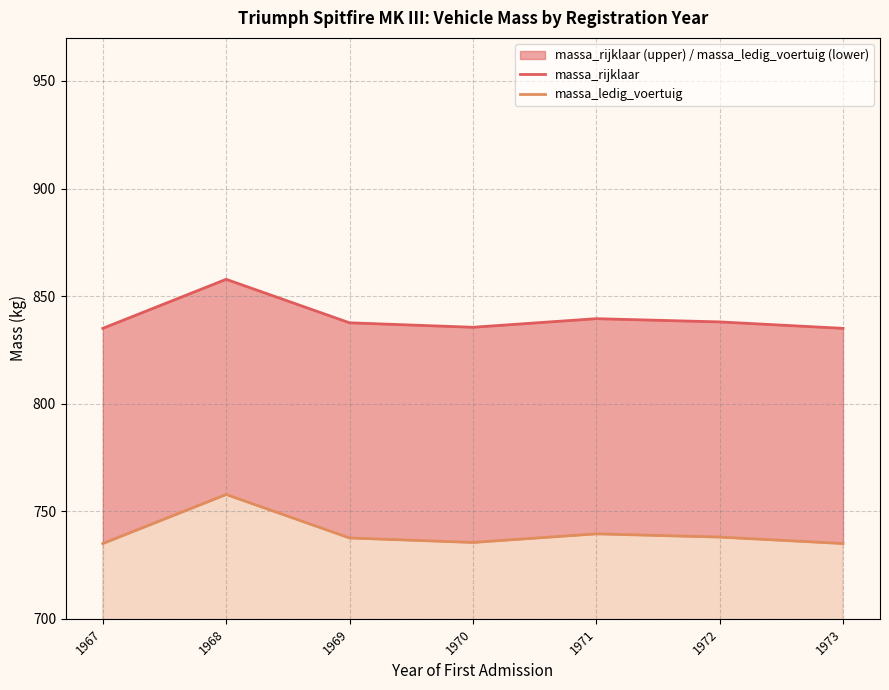

What is the difference between the highest and lowest values at 1972?

100.0